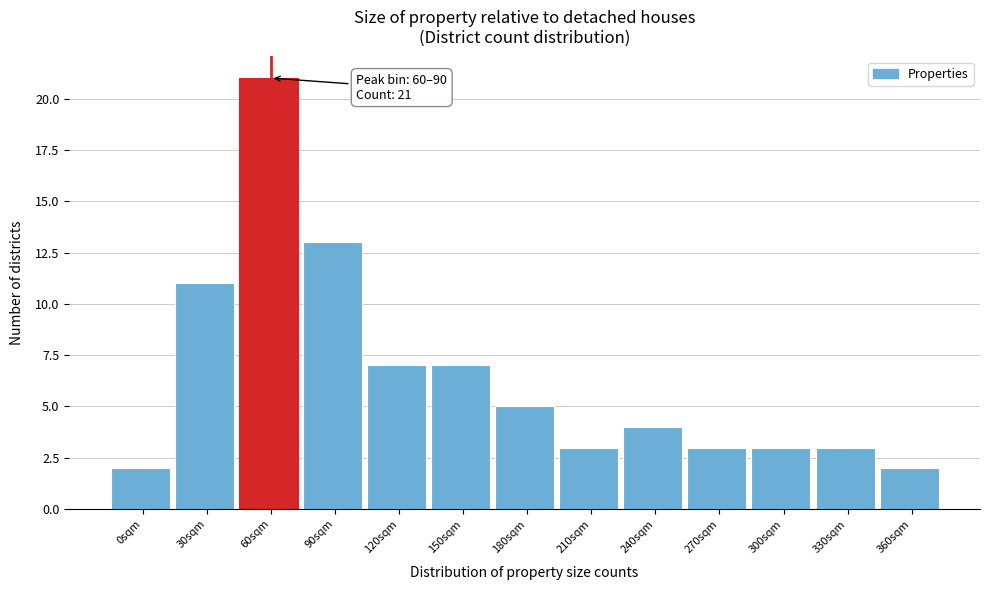

Reading left to right, extract all data points from this chart.

2	11	21	13	7	7	5	3	4	3	3	3	2